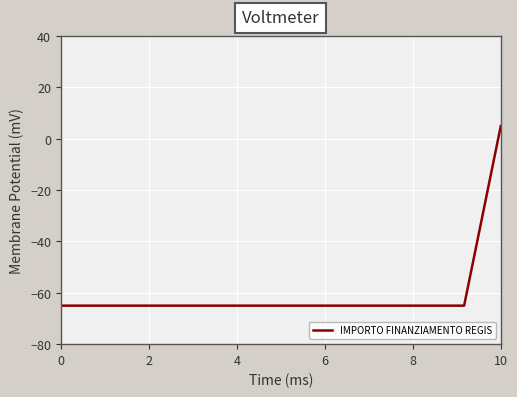

What is the difference between the maximum and minimum values?

70